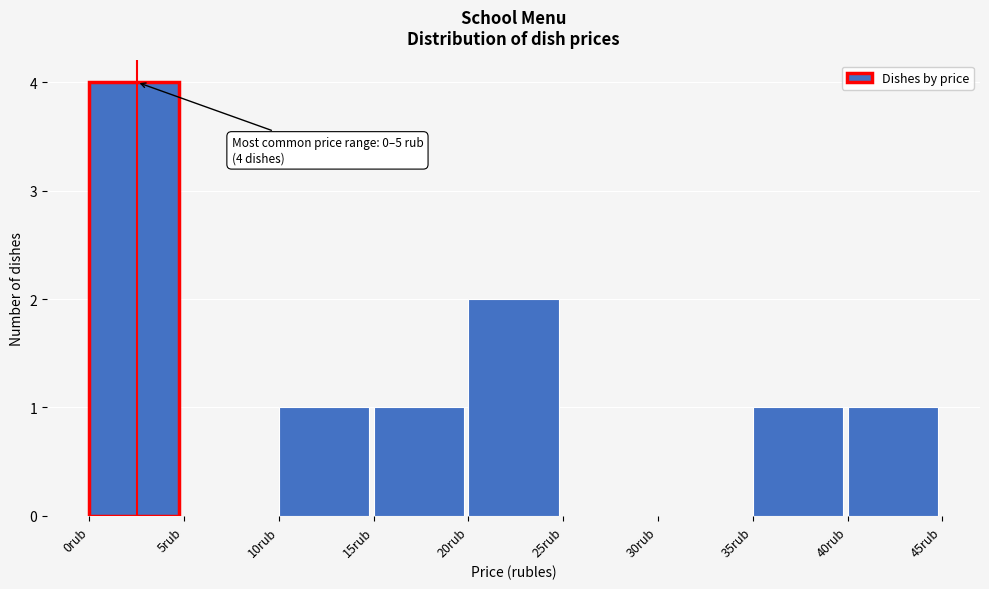

Which range on the x-axis has the tallest bar?

0 to 5